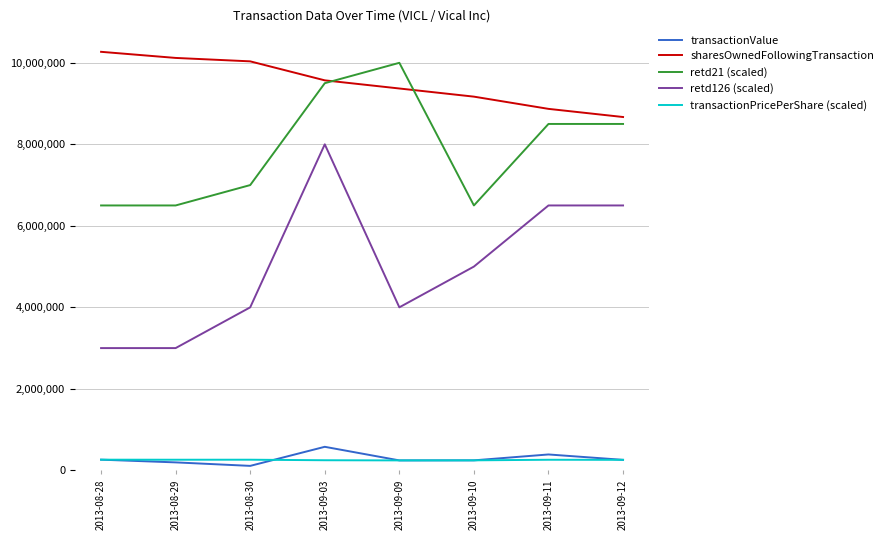

What position from the left is 2013-08-30?

3